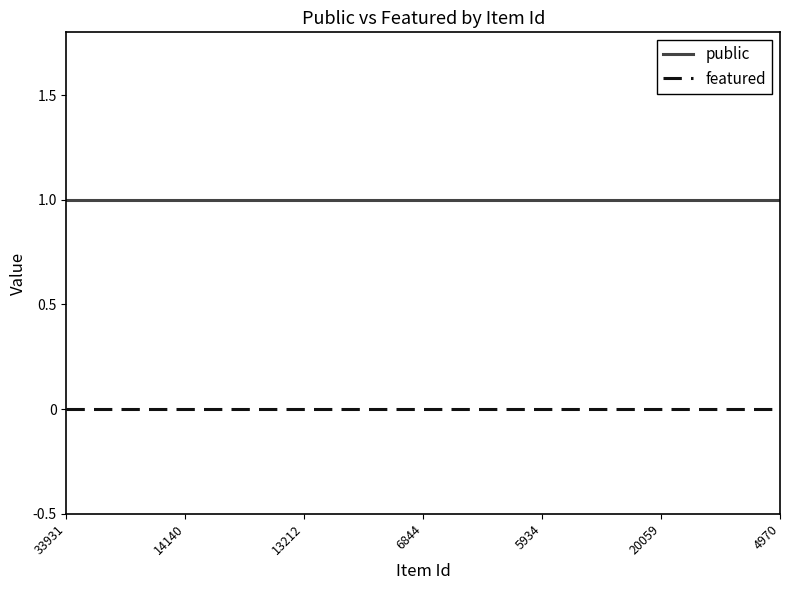

Reading left to right, extract all data points from this chart.

public: 1	1	1	1	1	1	1	1	1	1	1	1	1	1	1	1	1	1	1	1	1	1	1	1	1
featured: 0	0	0	0	0	0	0	0	0	0	0	0	0	0	0	0	0	0	0	0	0	0	0	0	0